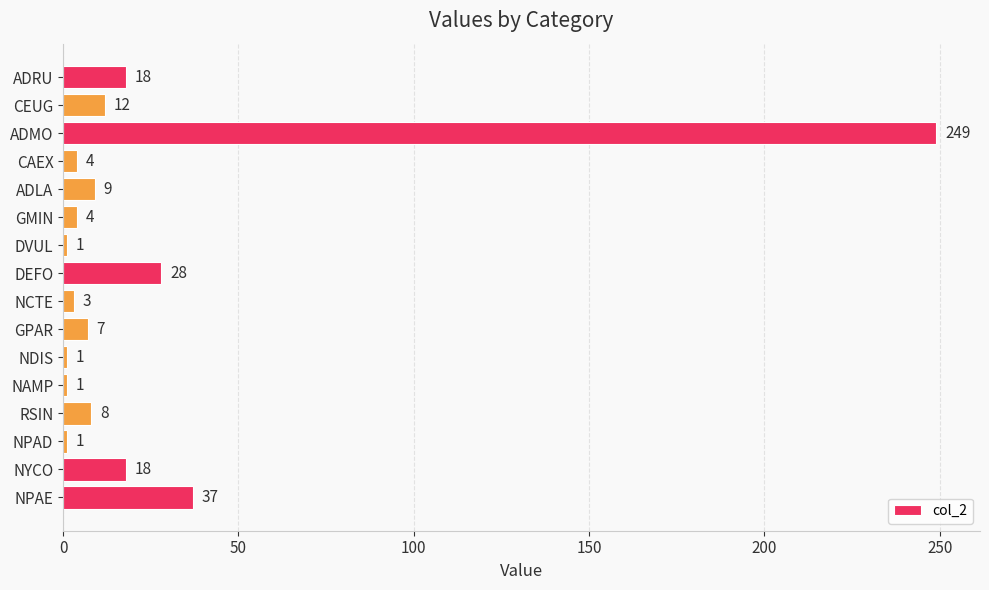

What is the sum of the values at ADMO and NDIS?

250